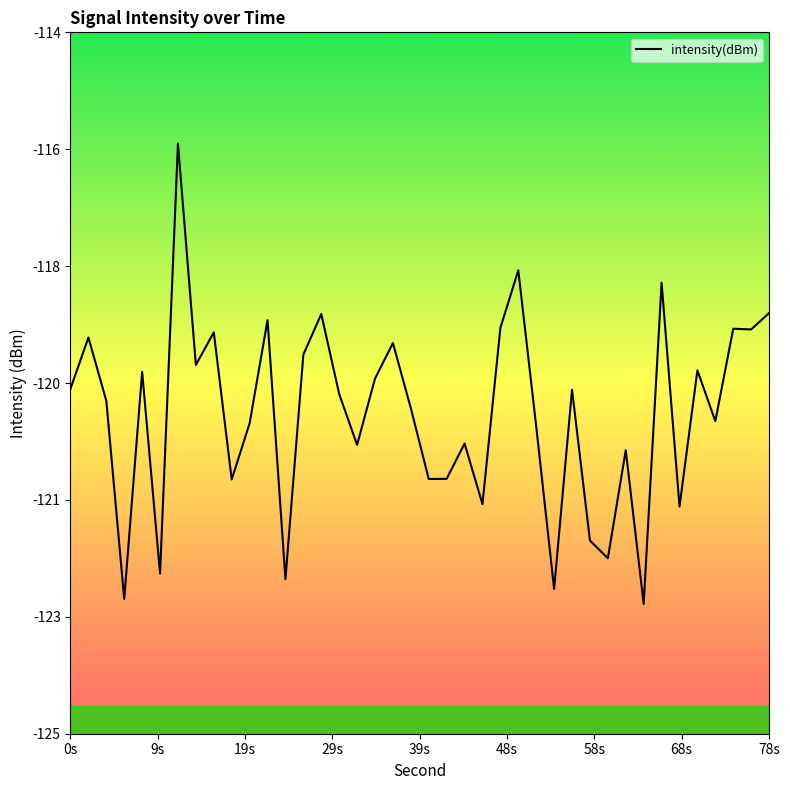

Does the chart display data point markers on the line(s)?

No